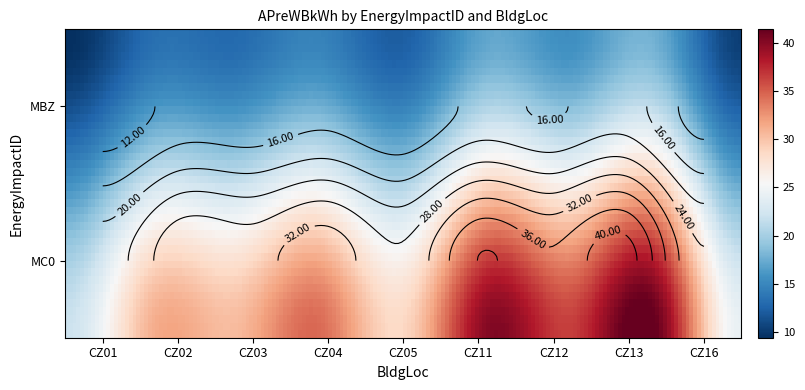

Which series has the widest spread of values?

MC0